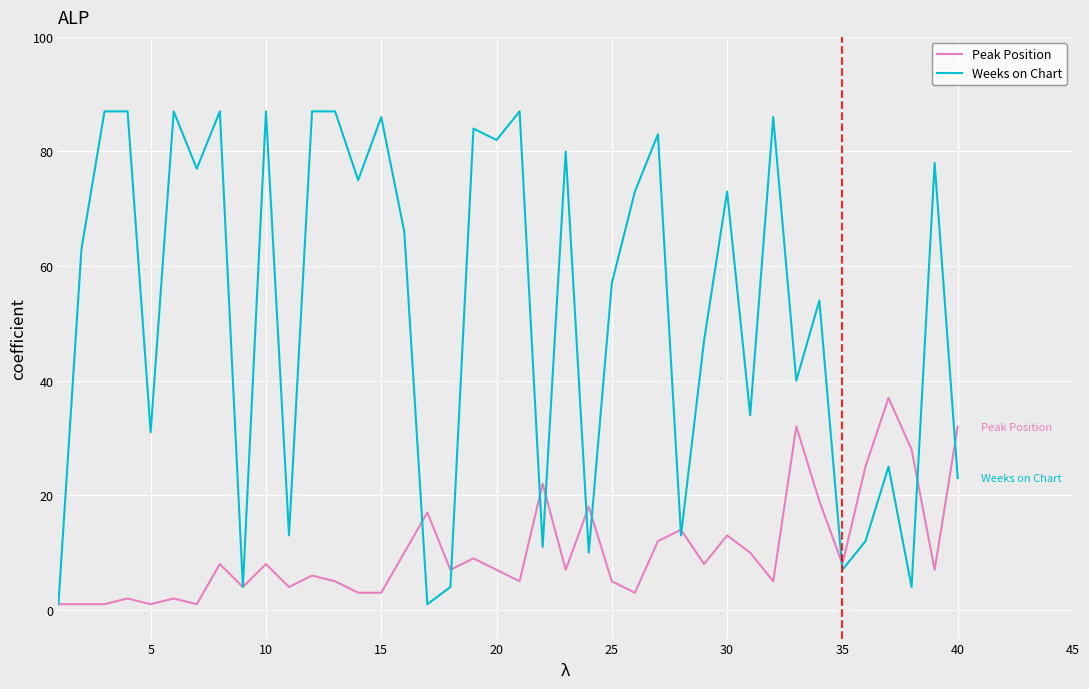

Which series has the largest range (max minus min)?

Weeks on Chart